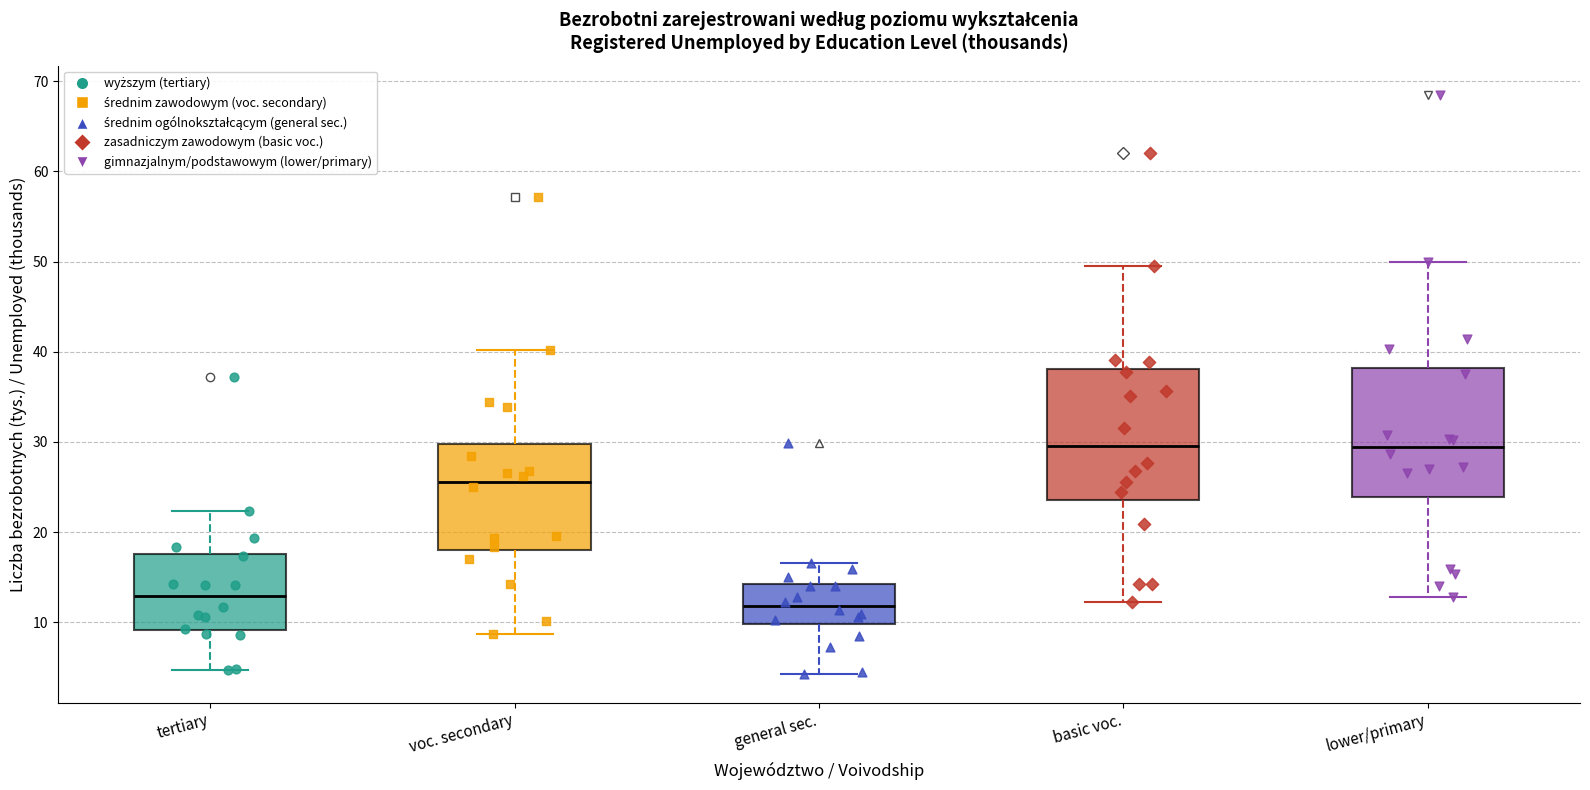

Reading left to right, read every box against the y-axis: the position of its median line, the range the box covers, and the ends of its whiskers. The values are not printed on the chart, so give them approximately, as read against the axis.

tertiary: median 13, box 9 to 18, whiskers 5 to 22
voc. secondary: median 26, box 18 to 30, whiskers 9 to 40
general sec.: median 12, box 10 to 14, whiskers 4 to 17
basic voc.: median 30, box 24 to 38, whiskers 12 to 50
lower/primary: median 29, box 24 to 38, whiskers 13 to 50